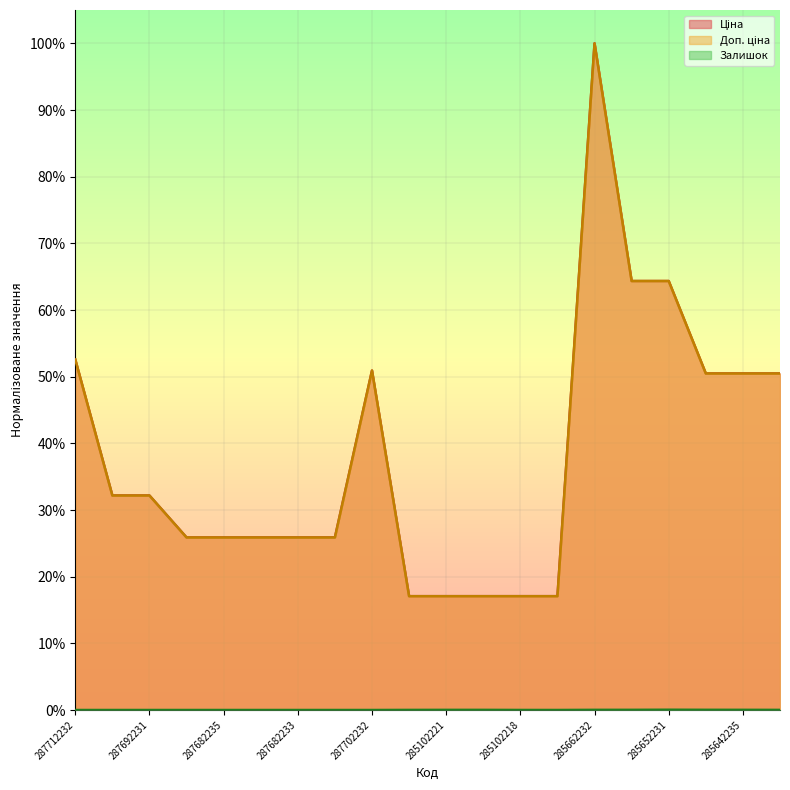

What are all the series names shown in the legend?

Ціна, Доп. ціна, Залишок